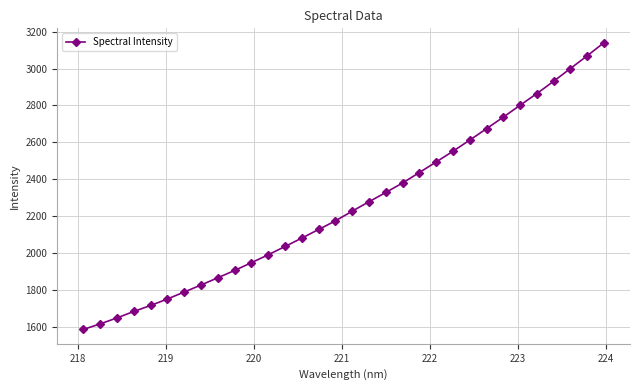

What is the difference between the maximum and minimum values?

1555.6